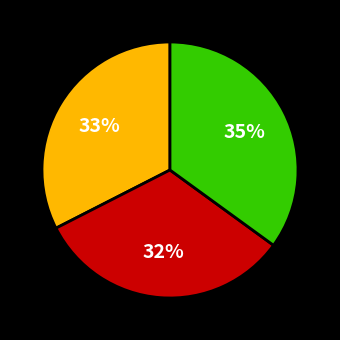

To the nearest percent, what is the difference between the largest and smallest slice percentages?

3%